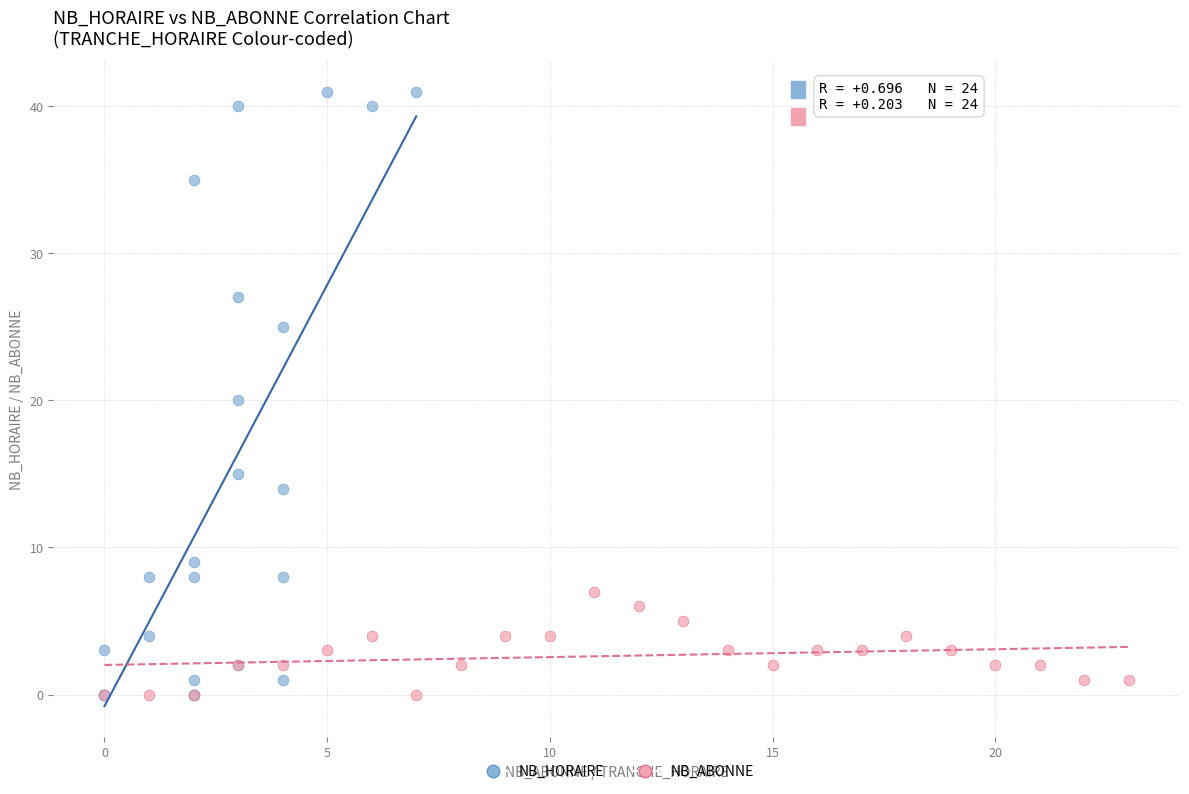

Which series has the widest spread of Y values?

NB_HORAIRE